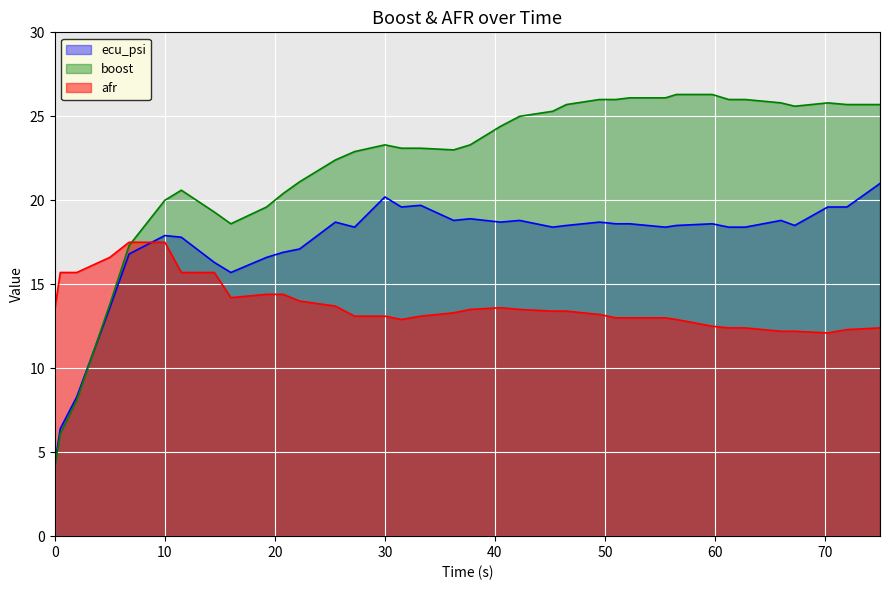

At which category is the sum across all series the highest?

75.0